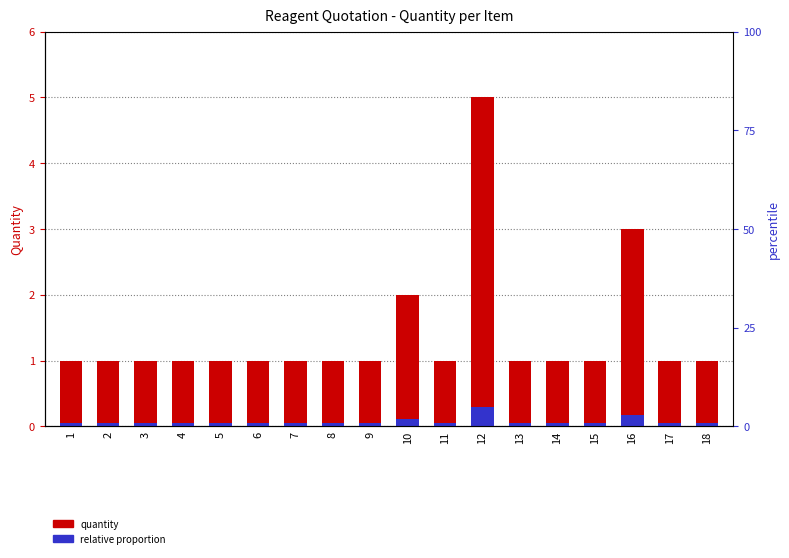

What is the difference between the highest and lowest values at 13?

0.9